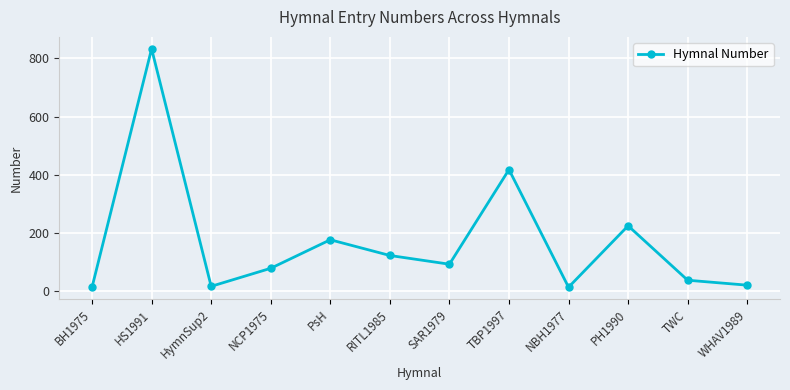

What is the label of the 12th point from the left?

WHAV1989